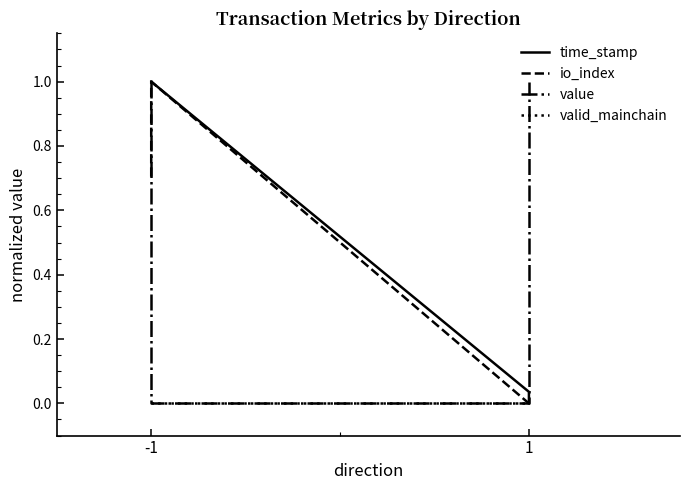

Rank the series by their maximum value, from lowest to highest.

valid_mainchain, time_stamp, io_index, value